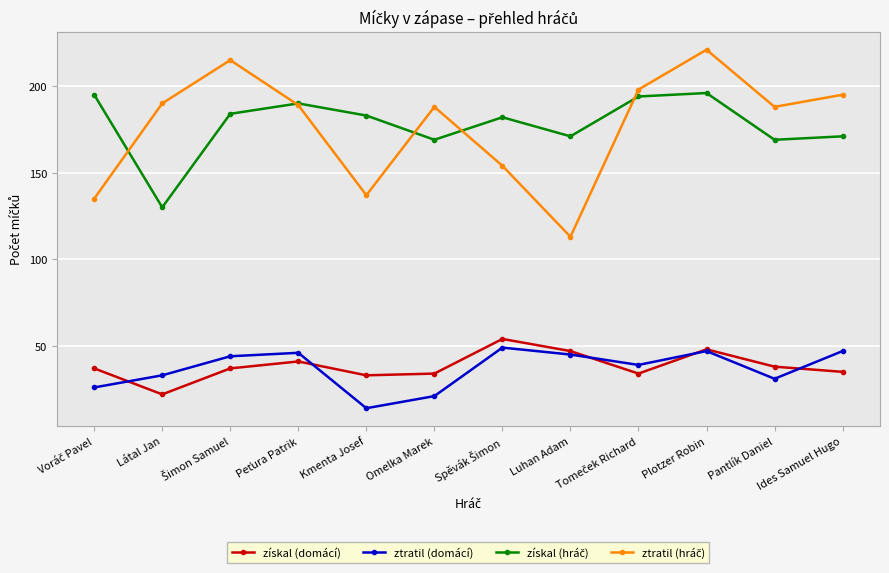

True or false: ztratil (domácí) has a value of 21 at Ides Samuel Hugo.

False